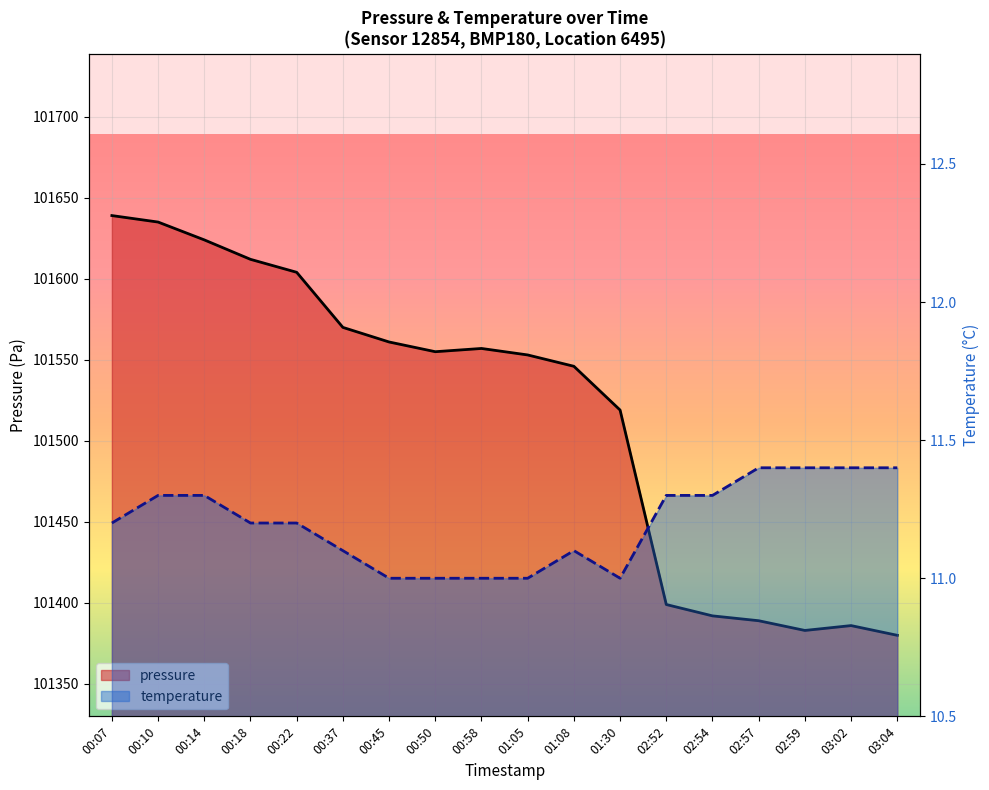

True or false: pressure has more than 0 interior local peaks.

True